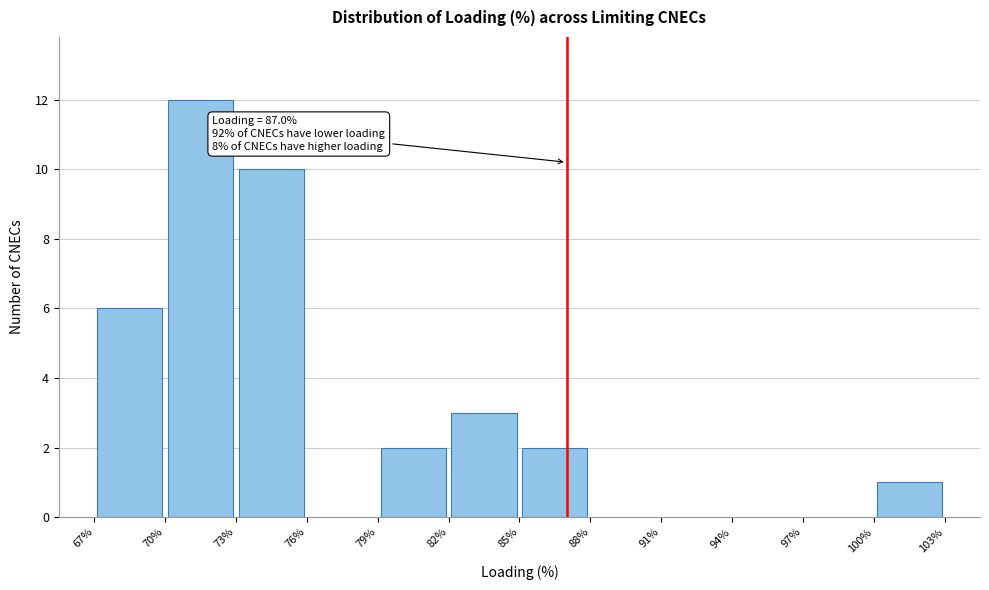

Over which range of the x-axis is the bar tallest?

70% to 73%